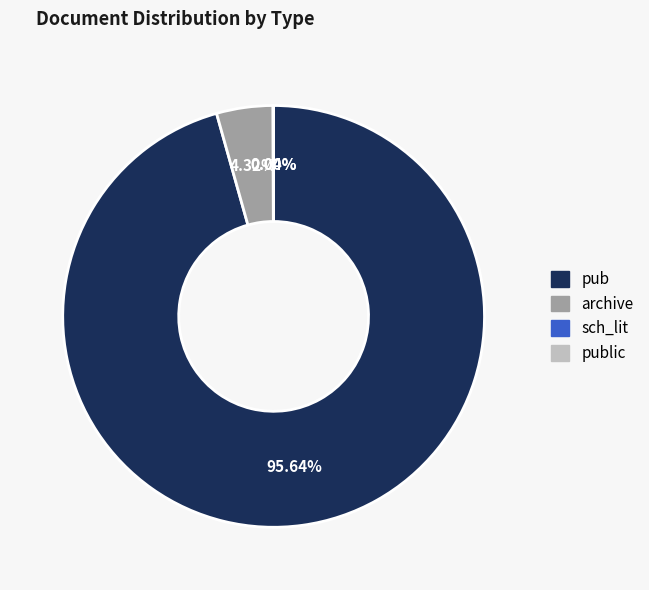

To the nearest percent, what portion does archive represent?

4%